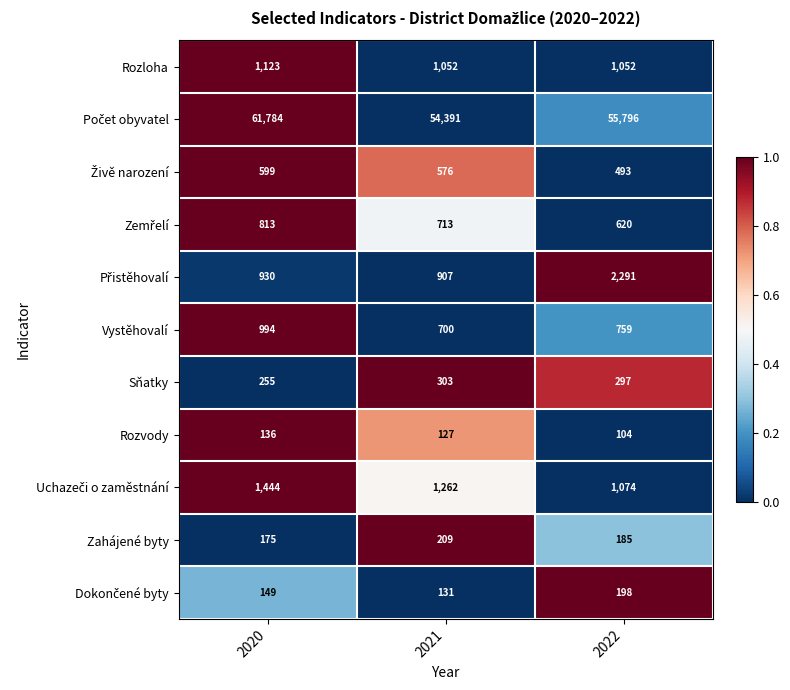

What is the spread (max minus min) of values at 2022?

55692